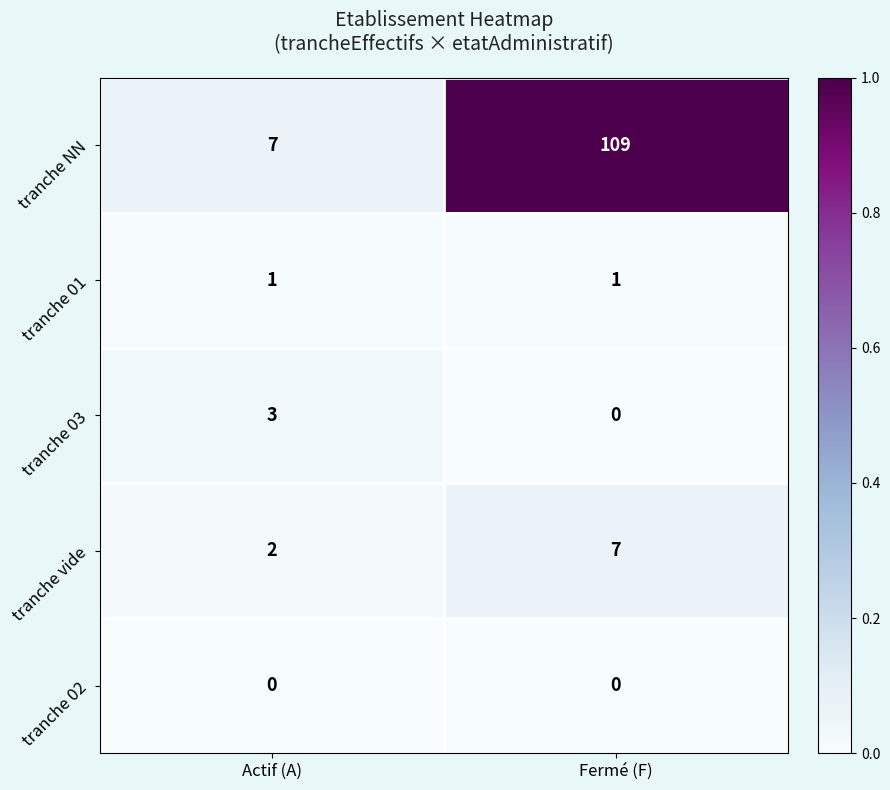

Between Actif (A) and Fermé (F), which series saw the biggest shift?

tranche NN